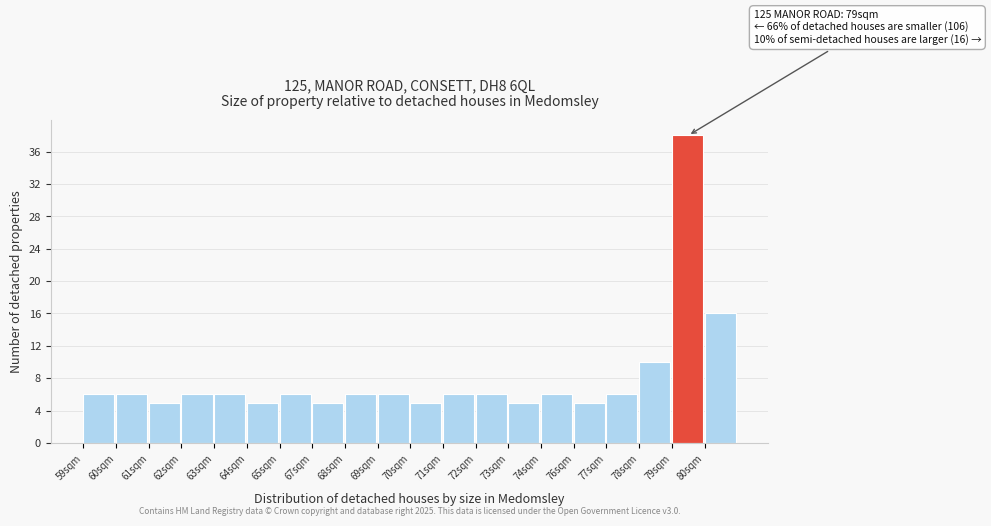

Reading left to right, transcribe all the data shown in this chart.

6	6	5	6	6	5	6	5	6	6	5	6	6	5	6	5	6	10	38	16